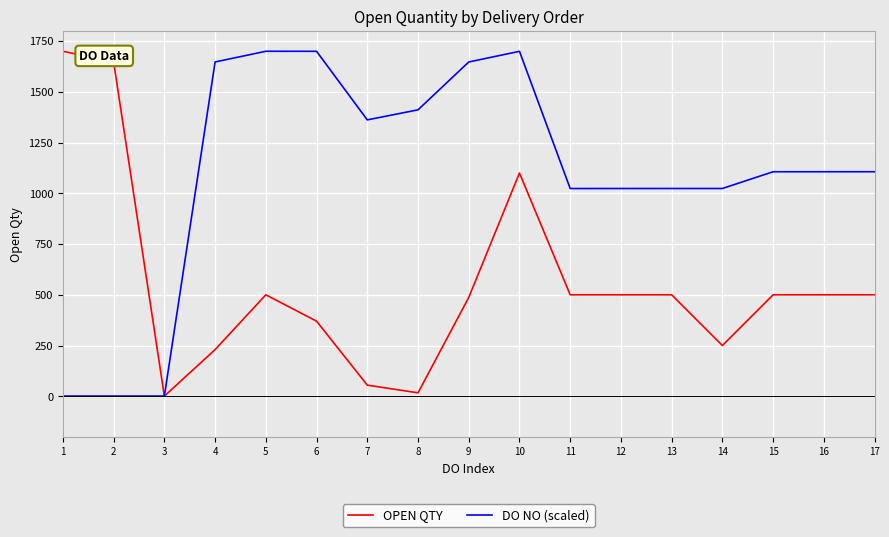

Rank the series by their average value, from highest to lowest.

DO NO (scaled), OPEN QTY